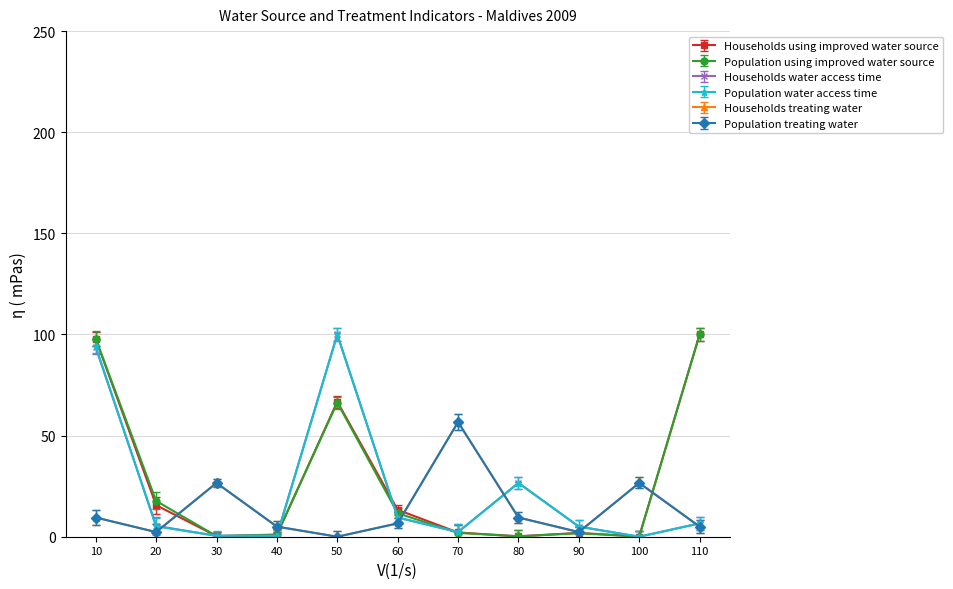

Is this an area chart (filled region under the line)?

No